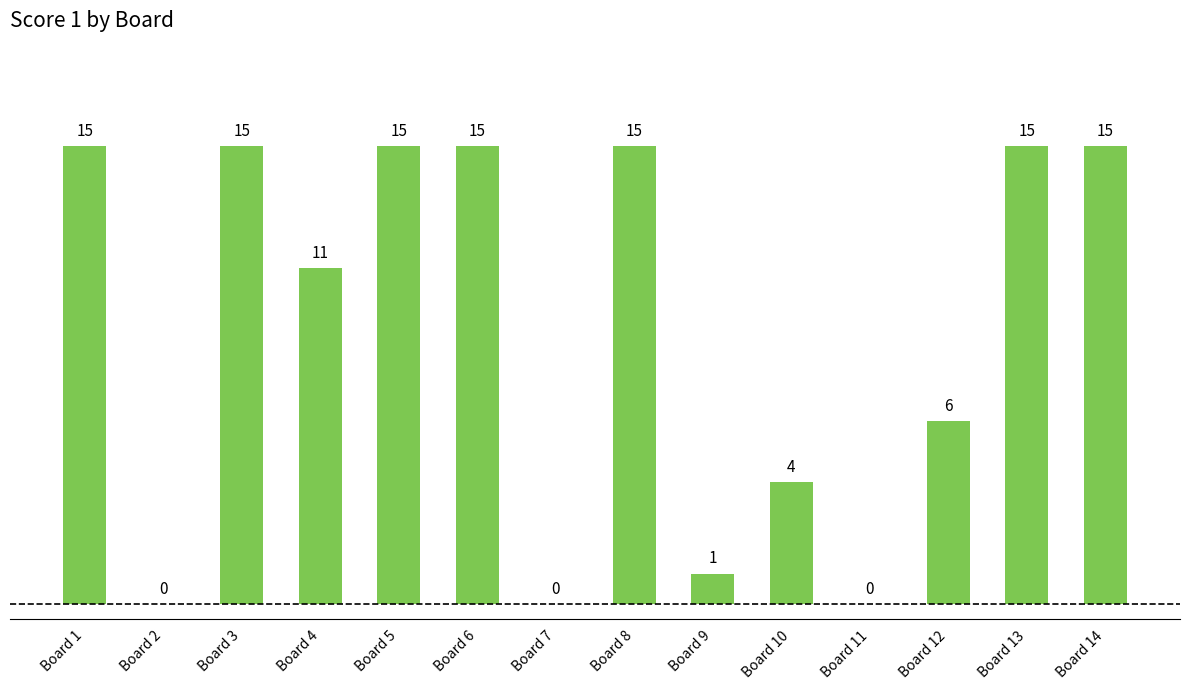

The chart shows a value of -5 at Board 2. True or false?

False